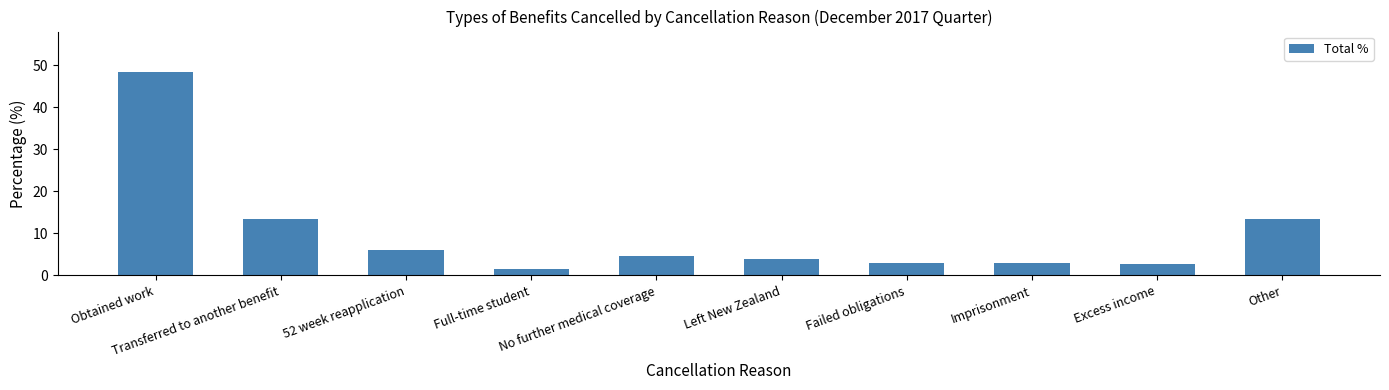

What is the label of the 3rd bar from the left?

52 week reapplication